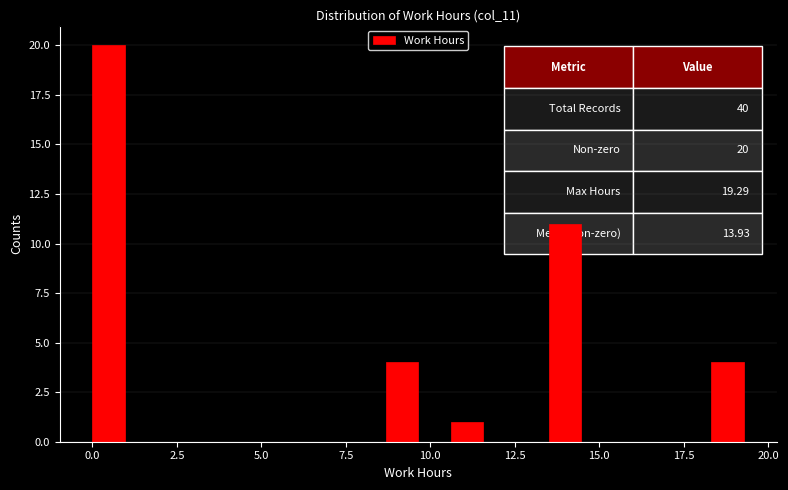

Read against the x-axis, roughly where is the centre of the tallest bar?

0.5